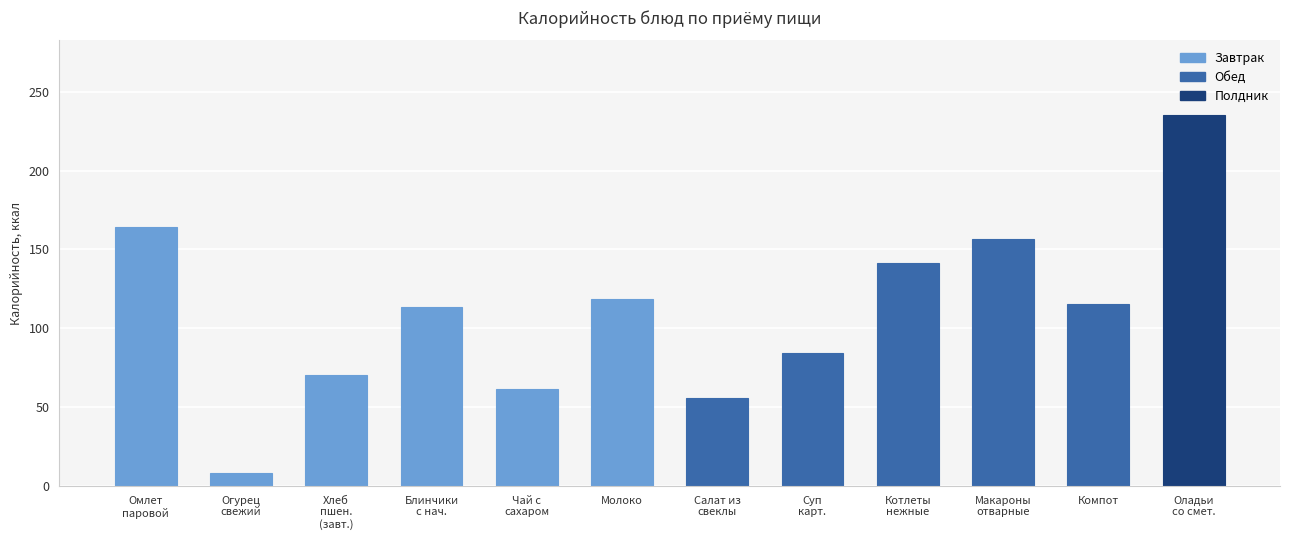

What is the average value?

110.5